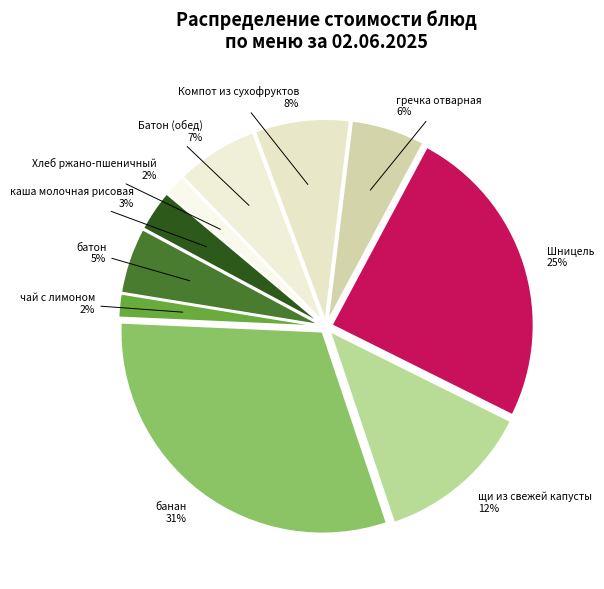

The Шницель slice represents 13% of the pie. True or false?

False